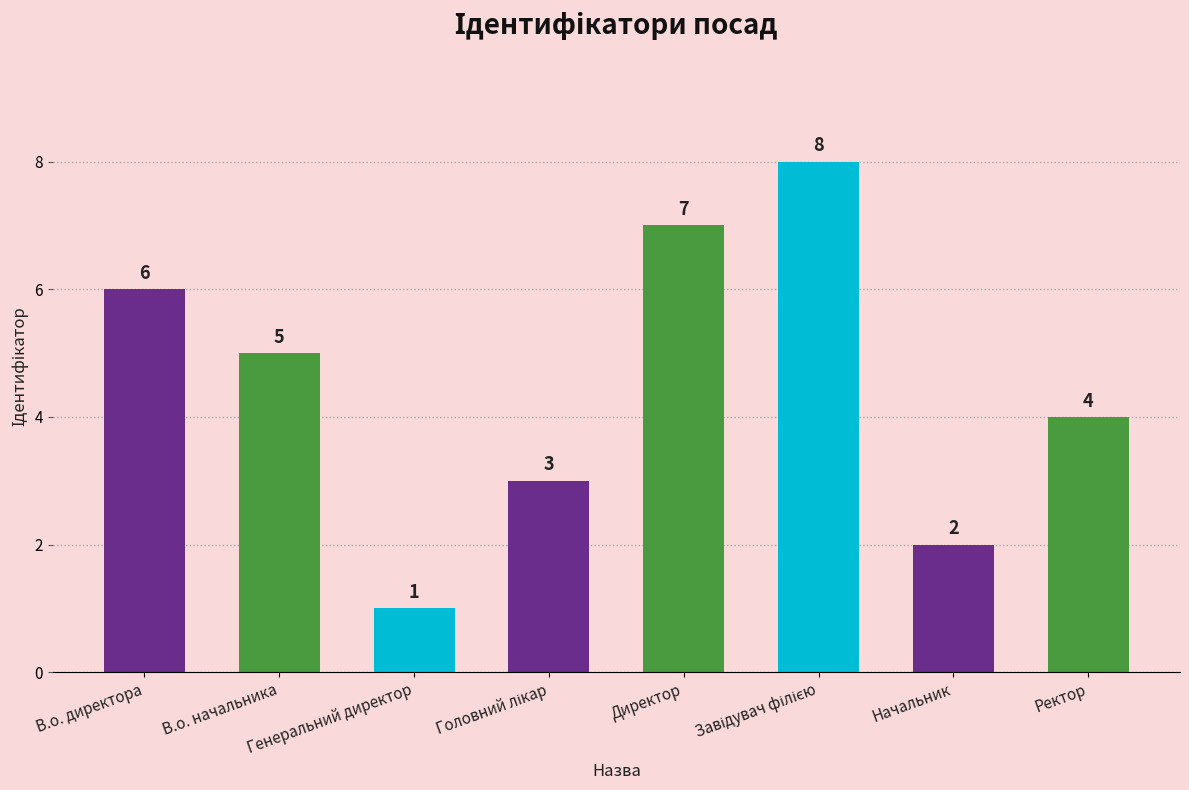

Read the value at Начальник.

2